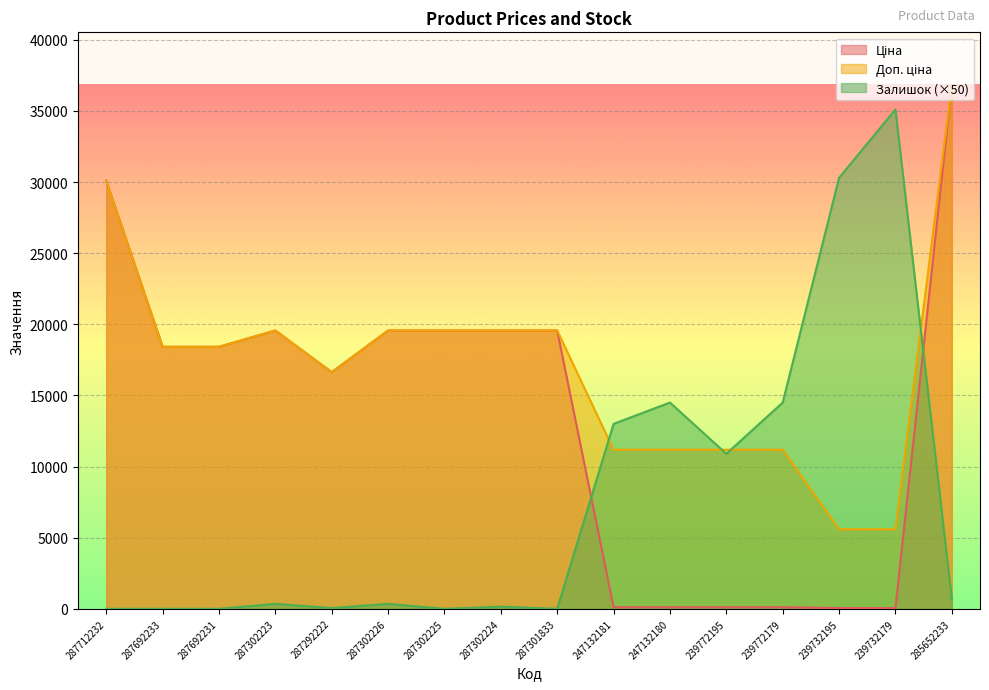

The value of Ціна at 287692233 is 18420.9. True or false?

True